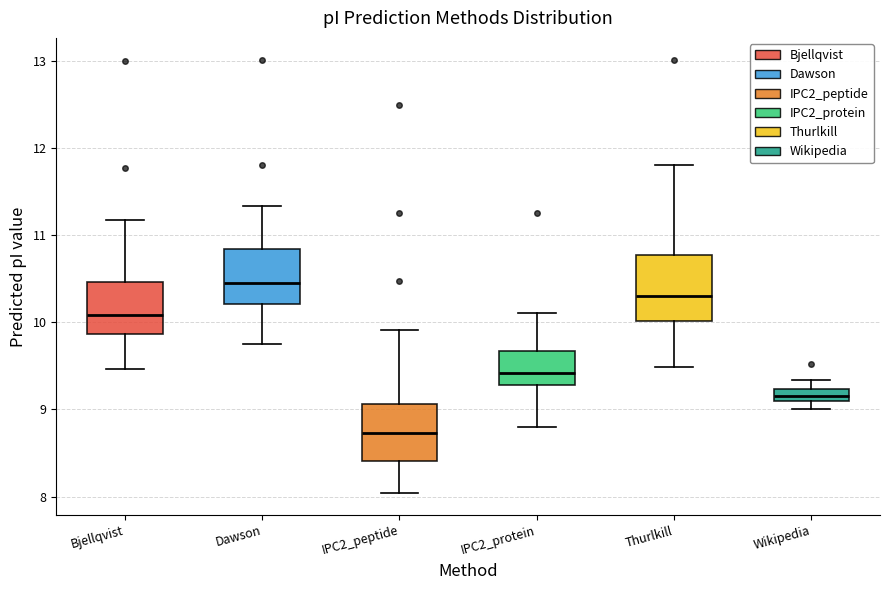

Where is the lower edge of the box for Bjellqvist on the y-axis? The values are not printed on the chart, so give them approximately, as read against the axis.

9.9